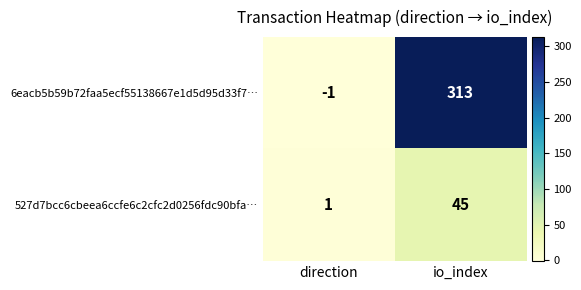

Which series has the largest range (max minus min)?

6eacb5b59b72faa5ecf55138667e1d5d95d33f7…